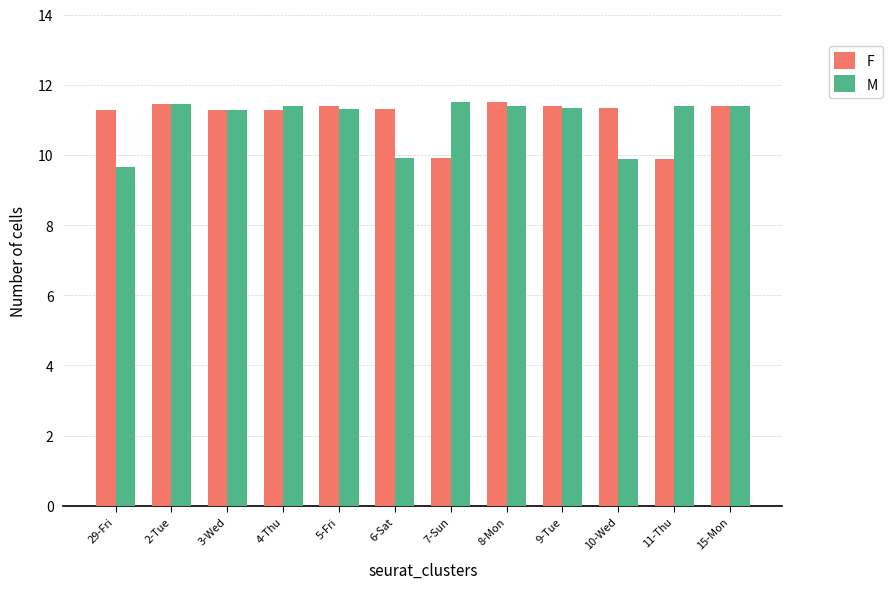

What is the approximate value of F at 5-Fri?

11.4